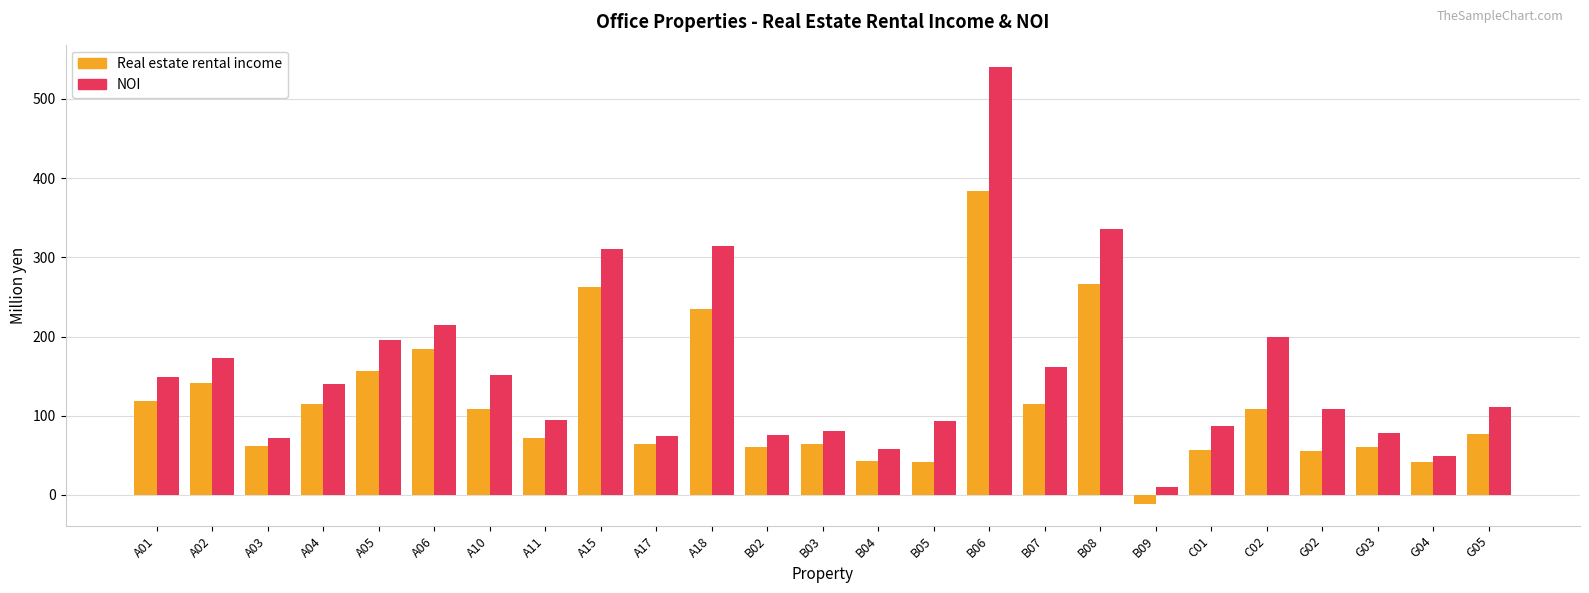

At which category is the sum across all series the highest?

B06